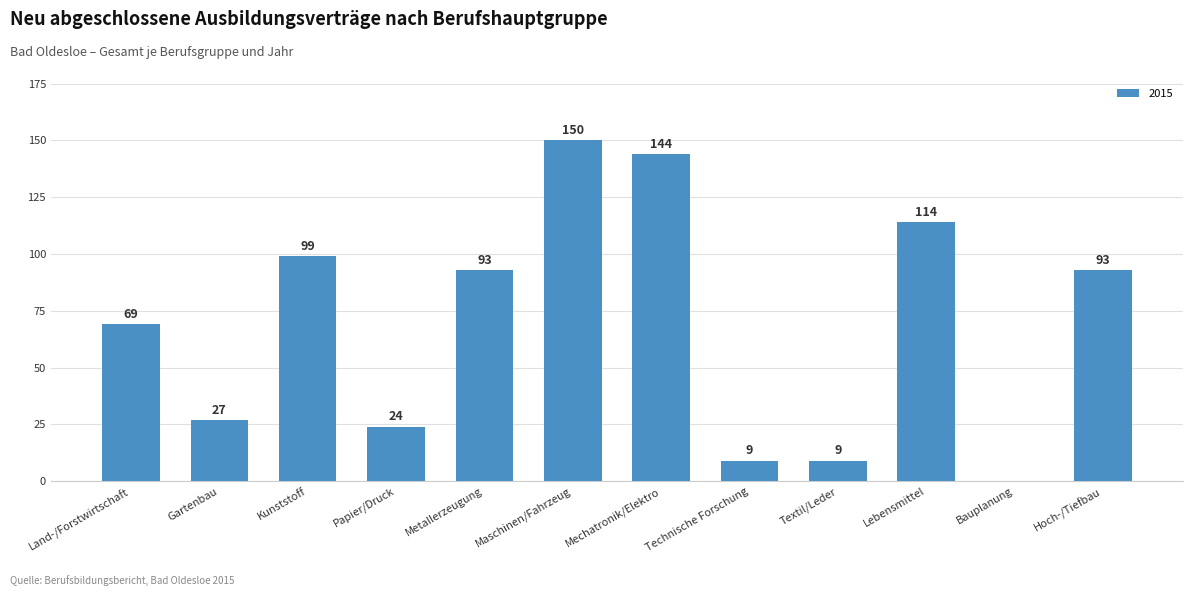

What is the sum of the values at Land-/Forstwirtschaft and Maschinen/Fahrzeug?

219